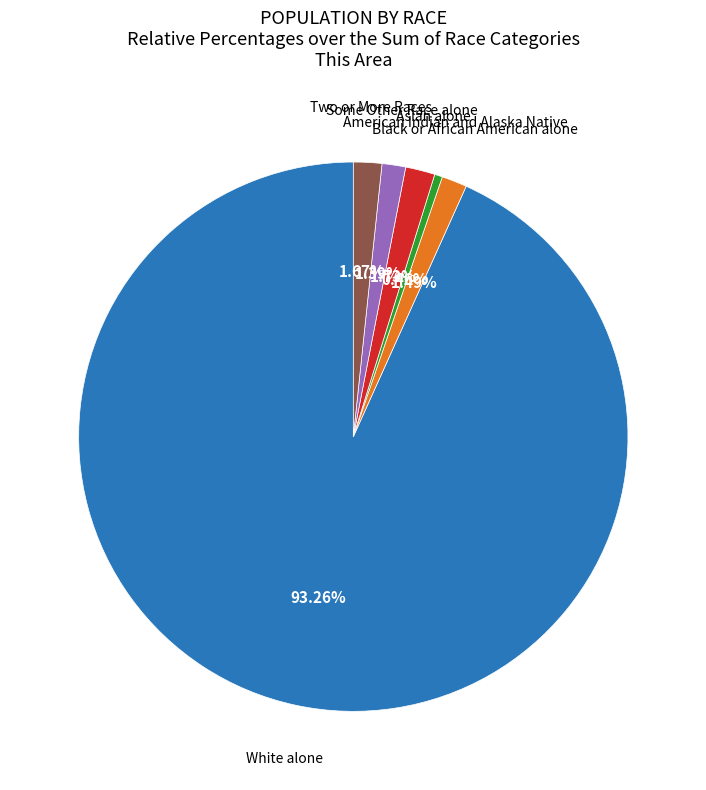

How many segments does this pie chart have?

6